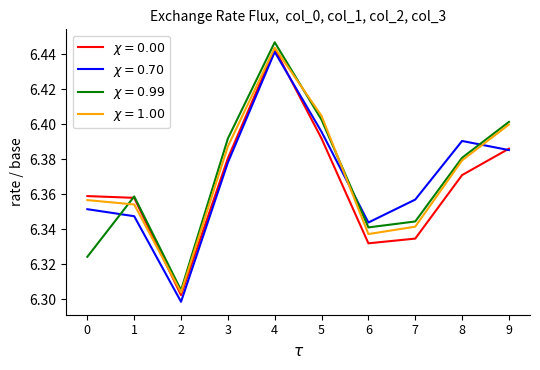

At which category is the sum across all series the highest?

4